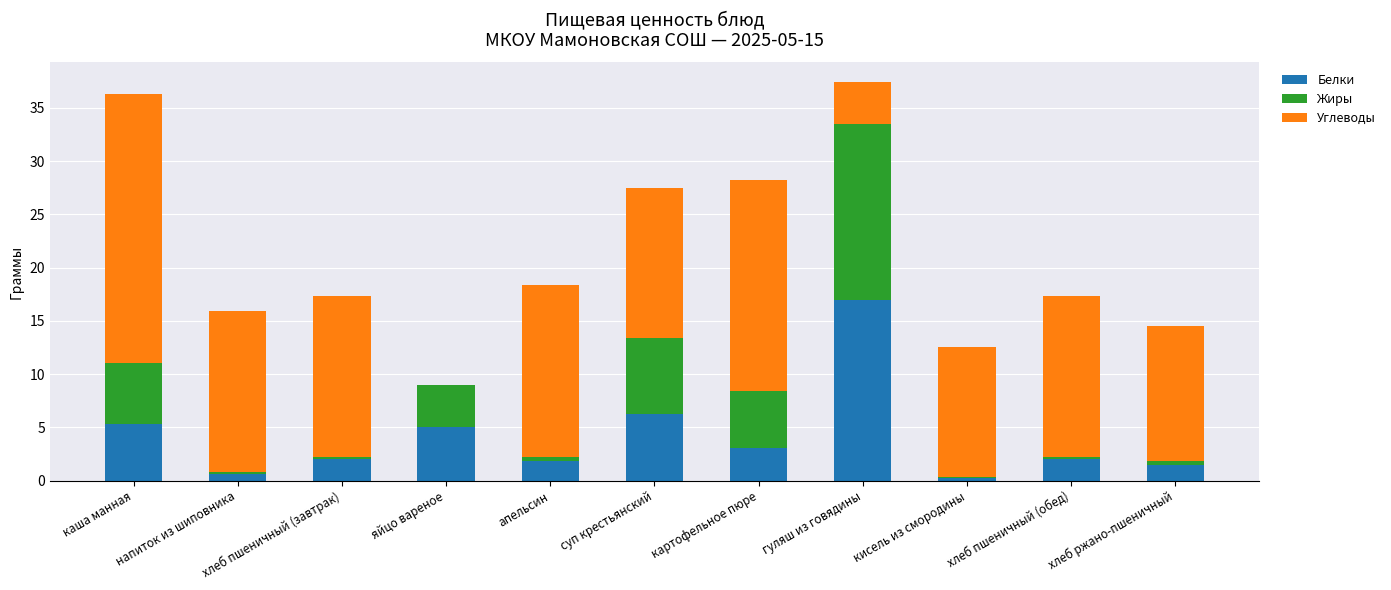

What is the total value across all series at суп крестьянский?

27.5